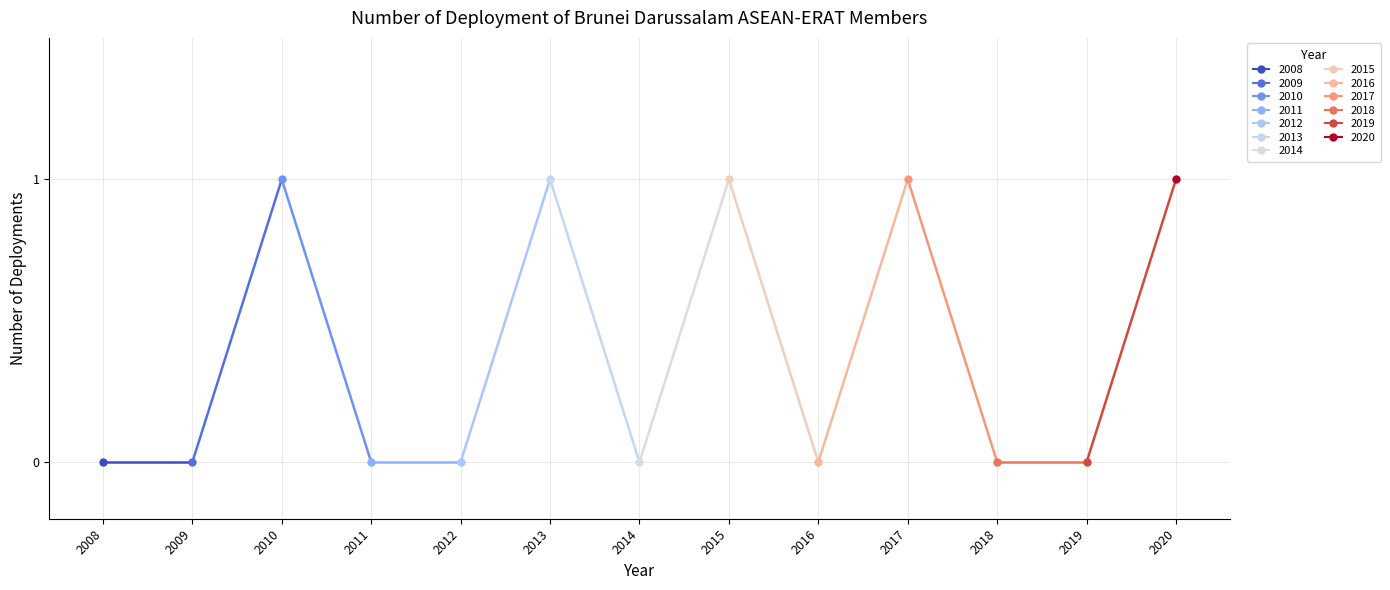

What is the ratio of the value at 2013 to the value at 2015?

1.0